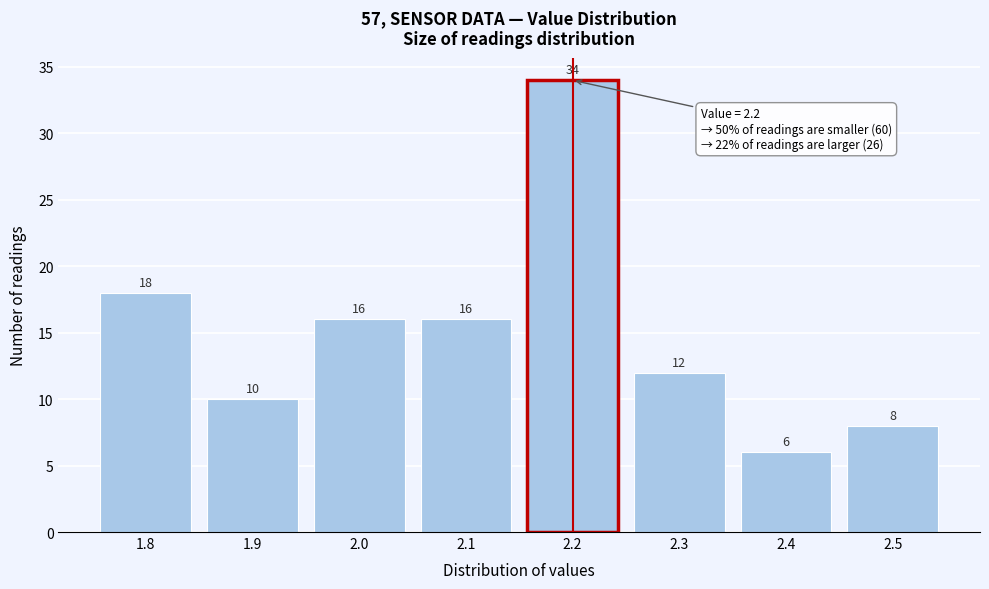

Reading left to right, transcribe all the data shown in this chart.

1.8=18	1.9=10	2.0=16	2.1=16	2.2=34	2.3=12	2.4=6	2.5=8